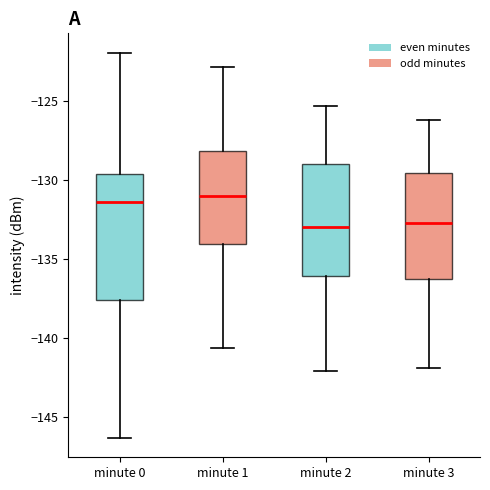

Reading left to right, read every box against the y-axis: the position of its median line, the range the box covers, and the ends of its whiskers. The values are not printed on the chart, so give them approximately, as read against the axis.

minute 0: median -131.5, box -137.5 to -129.5, whiskers -146.5 to -122.0
minute 1: median -131.0, box -134.0 to -128.0, whiskers -140.5 to -123.0
minute 2: median -133.0, box -136.0 to -129.0, whiskers -142.0 to -125.5
minute 3: median -132.5, box -136.5 to -129.5, whiskers -142.0 to -126.0